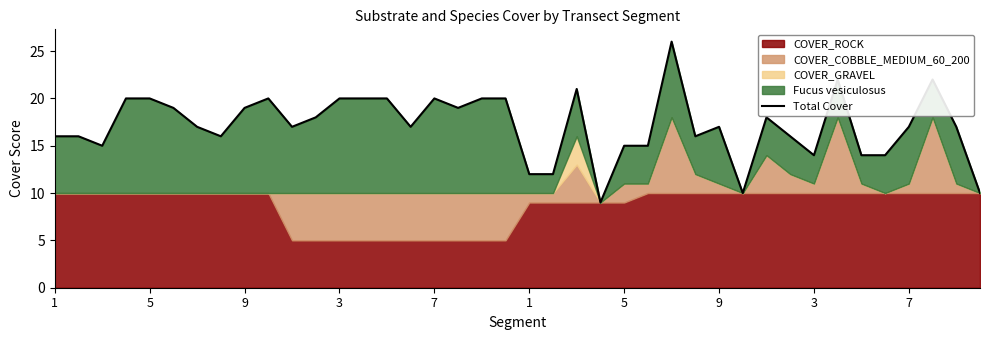

Rank the categories by value from highest to lowest.

26, 33, 37, 22, 3, 7, 7, 12, 13, 14, 16, 18, 19, 1, 3, 17, 11, 30, 5, 10, 15, 28, 36, 38, 1, 5, 9, 27, 31, 9, 24, 25, 32, 34, 35, 20, 21, 29, 39, 23